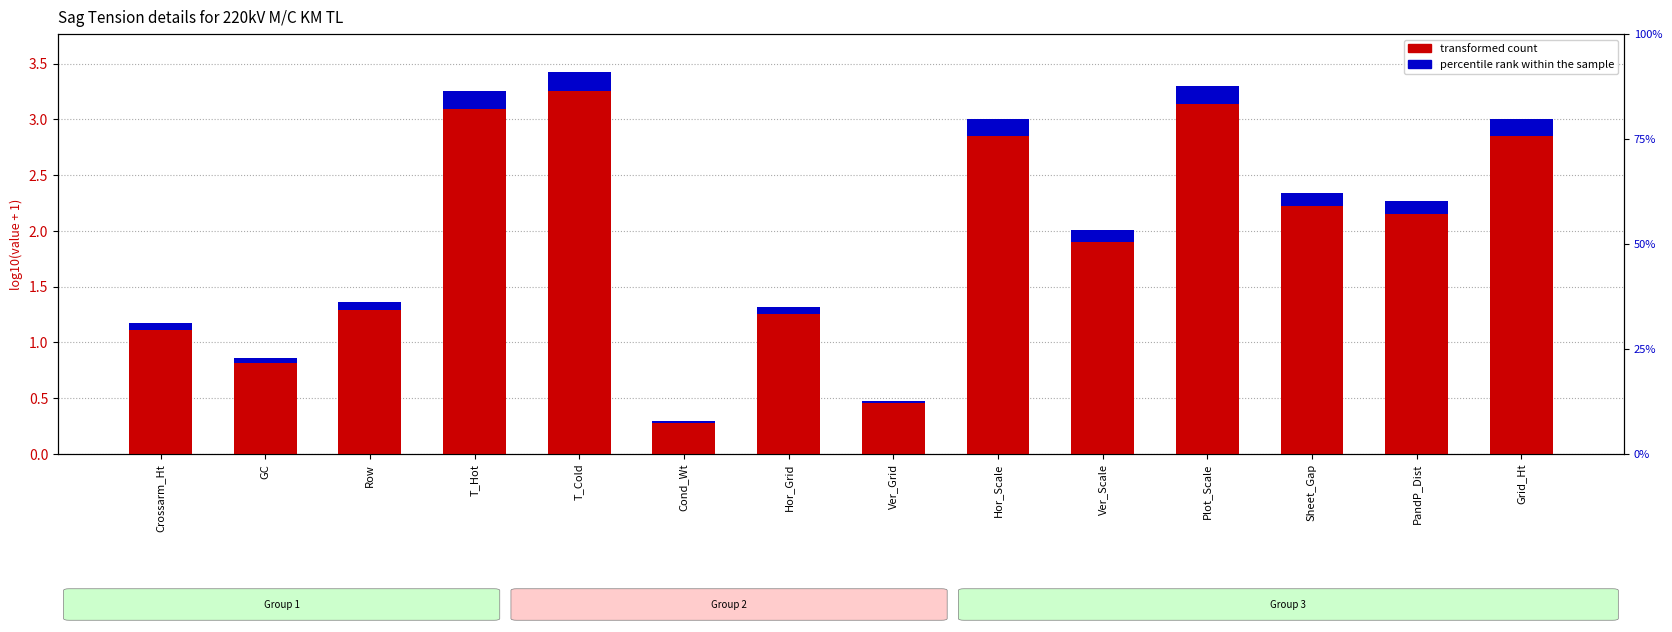

What are all the series names shown in the legend?

transformed count, percentile rank within the sample